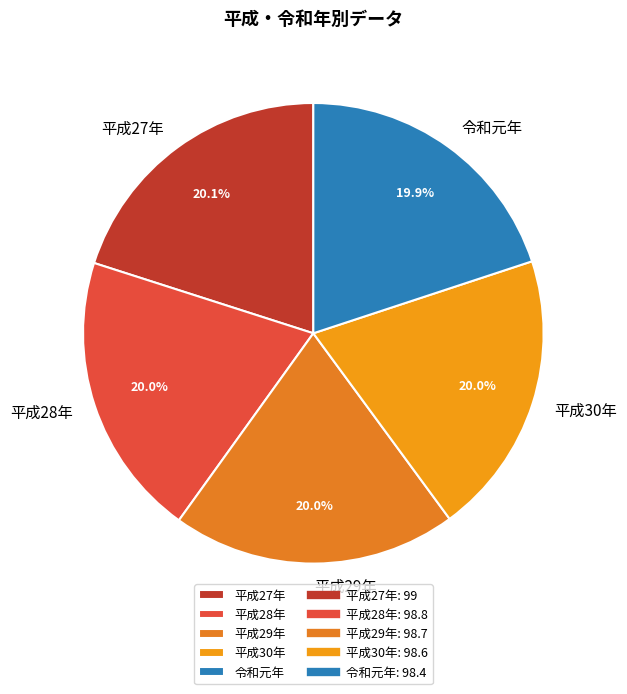

What percentage do 平成30年 and 平成28年 together represent?

40.0%